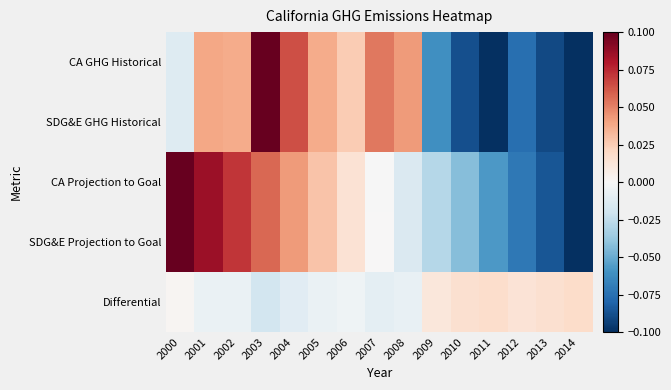

Reading left to right, extract all data points from this chart.

CA GHG Historical: 2000=-0.0	2001=0.0	2002=0.0	2003=0.1	2004=0.1	2005=0.0	2006=0.0	2007=0.1	2008=0.0	2009=-0.1	2010=-0.1	2011=-0.1	2012=-0.1	2013=-0.1	2014=-0.1
SDG&E GHG Historical: 2000=-0.0	2001=0.0	2002=0.0	2003=0.1	2004=0.1	2005=0.0	2006=0.0	2007=0.1	2008=0.0	2009=-0.1	2010=-0.1	2011=-0.1	2012=-0.1	2013=-0.1	2014=-0.1
CA Projection to Goal: 2000=0.1	2001=0.1	2002=0.1	2003=0.1	2004=0.0	2005=0.0	2006=0.0	2007=-0.0	2008=-0.0	2009=-0.0	2010=-0.0	2011=-0.1	2012=-0.1	2013=-0.1	2014=-0.1
SDG&E Projection to Goal: 2000=0.1	2001=0.1	2002=0.1	2003=0.1	2004=0.0	2005=0.0	2006=0.0	2007=0.0	2008=-0.0	2009=-0.0	2010=-0.0	2011=-0.1	2012=-0.1	2013=-0.1	2014=-0.1
Differential: 2000=0.0	2001=-0.0	2002=-0.0	2003=-0.0	2004=-0.0	2005=-0.0	2006=-0.0	2007=-0.0	2008=-0.0	2009=0.0	2010=0.0	2011=0.0	2012=0.0	2013=0.0	2014=0.0